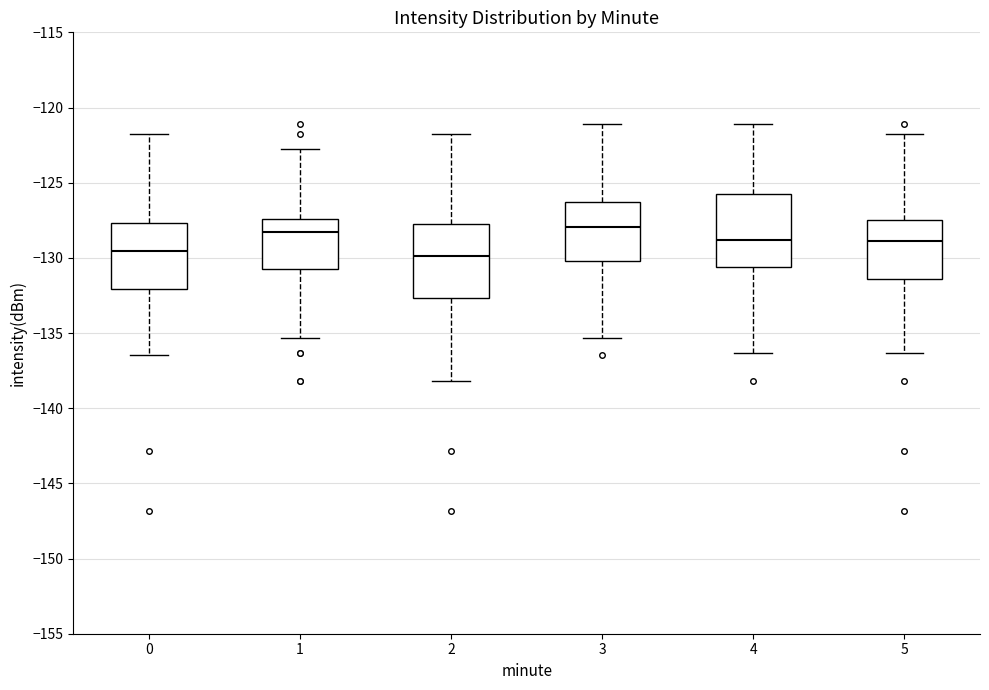

Reading left to right, transcribe this box plot: for each box, give where its median line is, the range the box spans, and where its two whiskers end, as read against the y-axis. The values are not printed on the chart, so give them approximately, as read against the axis.

0: median -129.5, box -132.0 to -127.5, whiskers -136.5 to -122.0
1: median -128.5, box -131.0 to -127.5, whiskers -135.5 to -123.0
2: median -130.0, box -132.5 to -127.5, whiskers -138.0 to -122.0
3: median -128.0, box -130.0 to -126.5, whiskers -135.5 to -121.0
4: median -129.0, box -130.5 to -126.0, whiskers -136.5 to -121.0
5: median -129.0, box -131.5 to -127.5, whiskers -136.5 to -122.0